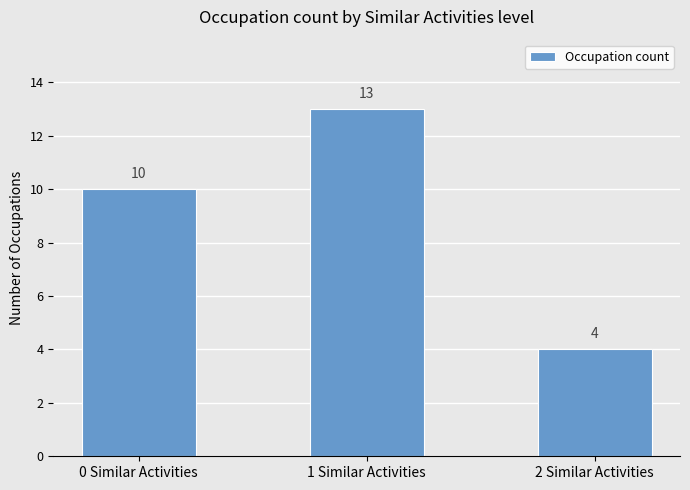

What is the difference between the values at 1 Similar Activities and 0 Similar Activities?

3